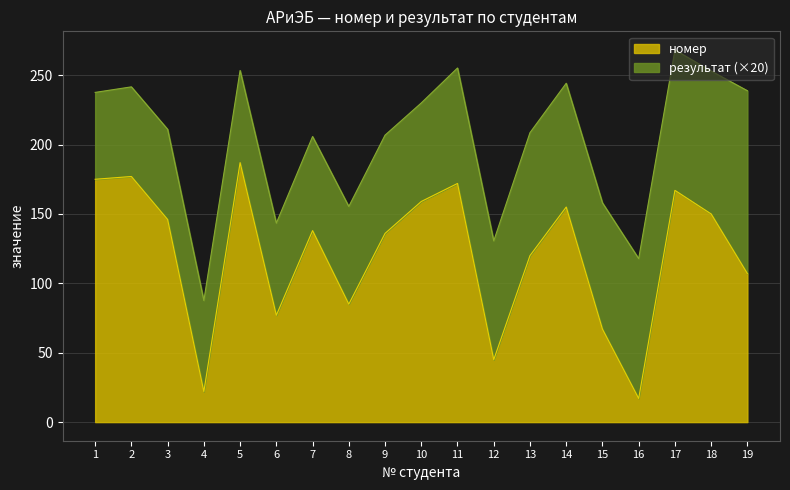

What is the value of the 16th point from the left?

17